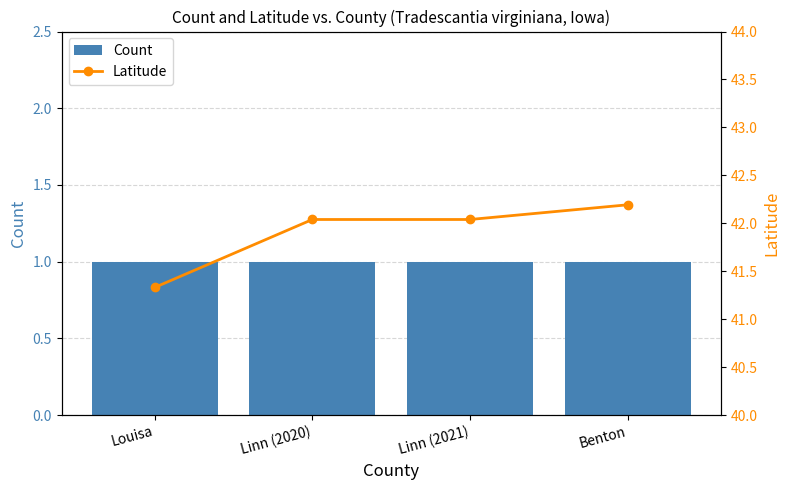

What are all the series names shown in the legend?

Count, Latitude